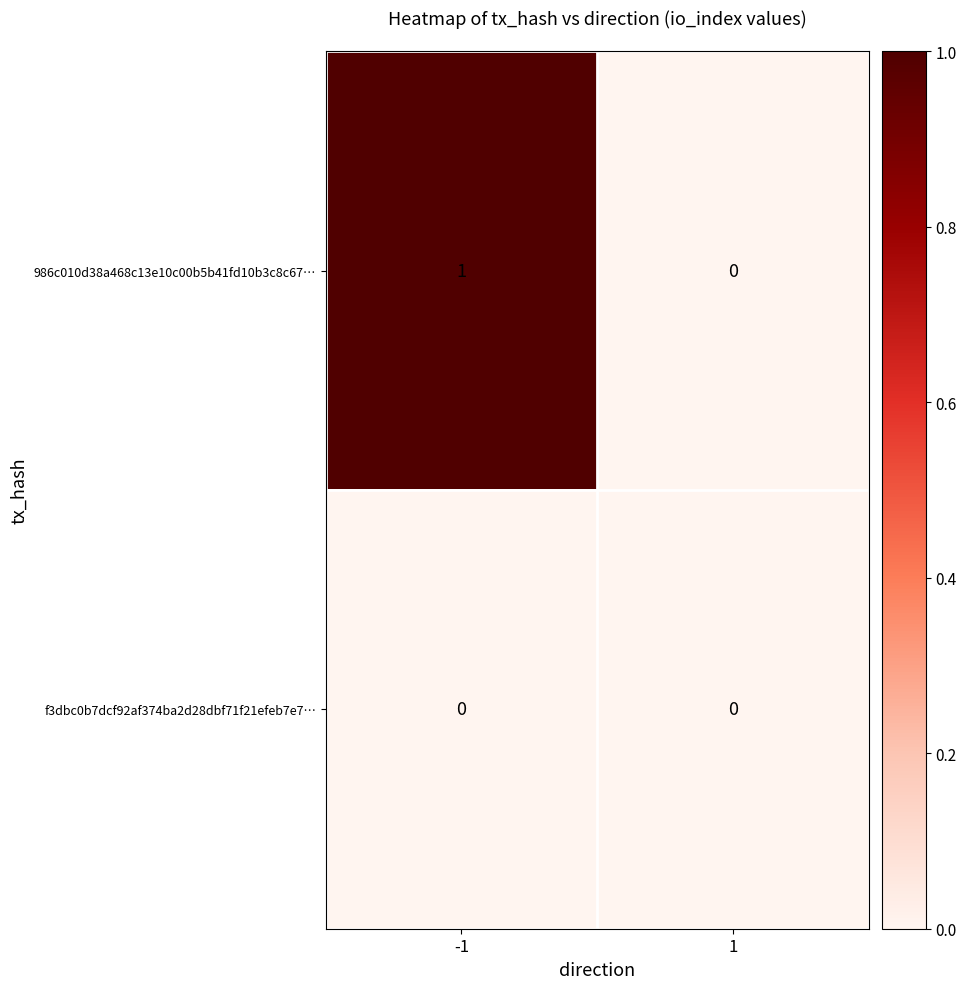

Which series has the largest total across all categories?

986c010d38a468c13e10c00b5b41fd10b3c8c67…